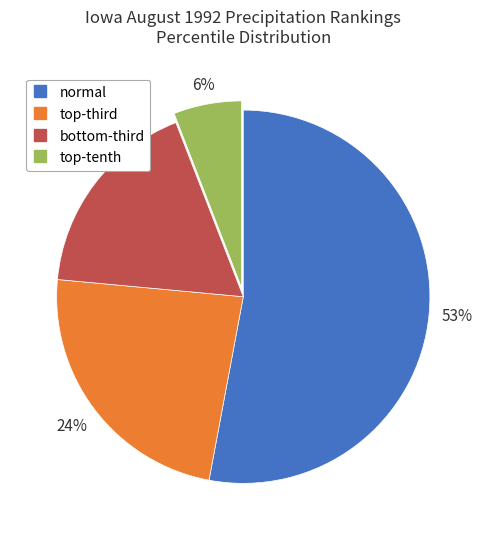

How many slices are in this pie chart?

4